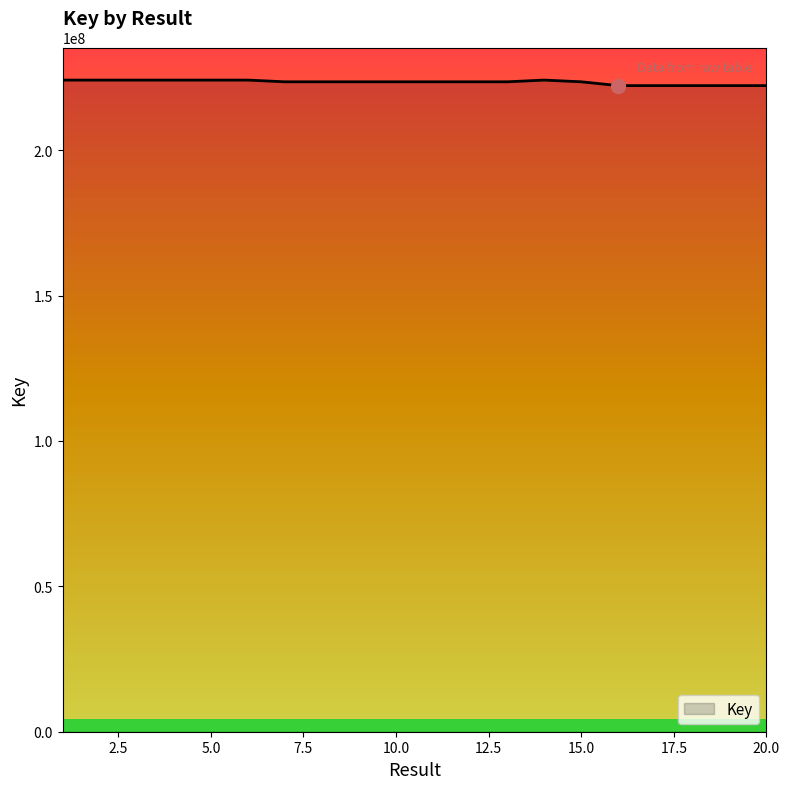

What is the minimum value shown in the chart?

222203894